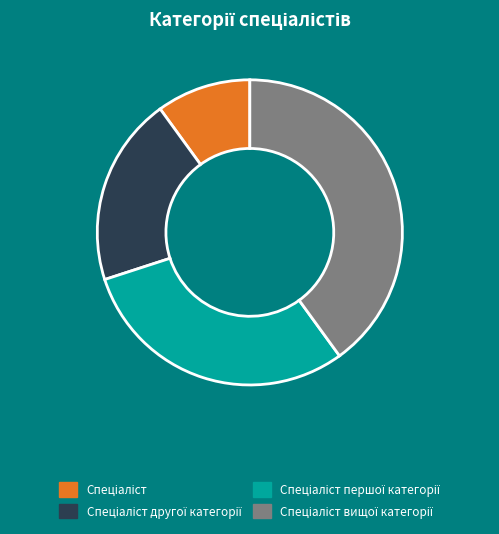

To the nearest percent, what is the difference between the largest and smallest slice percentages?

30%